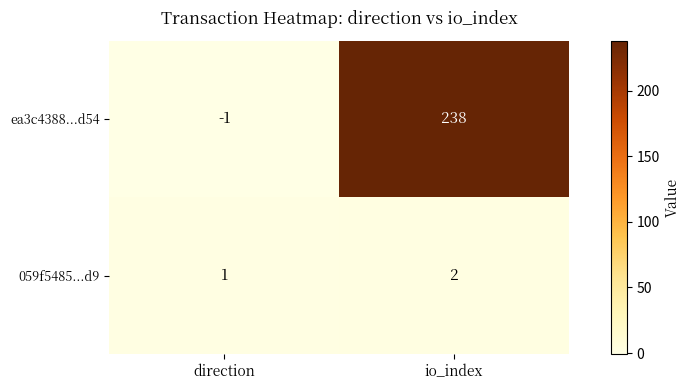

Which series has the largest range (max minus min)?

ea3c4388...d54